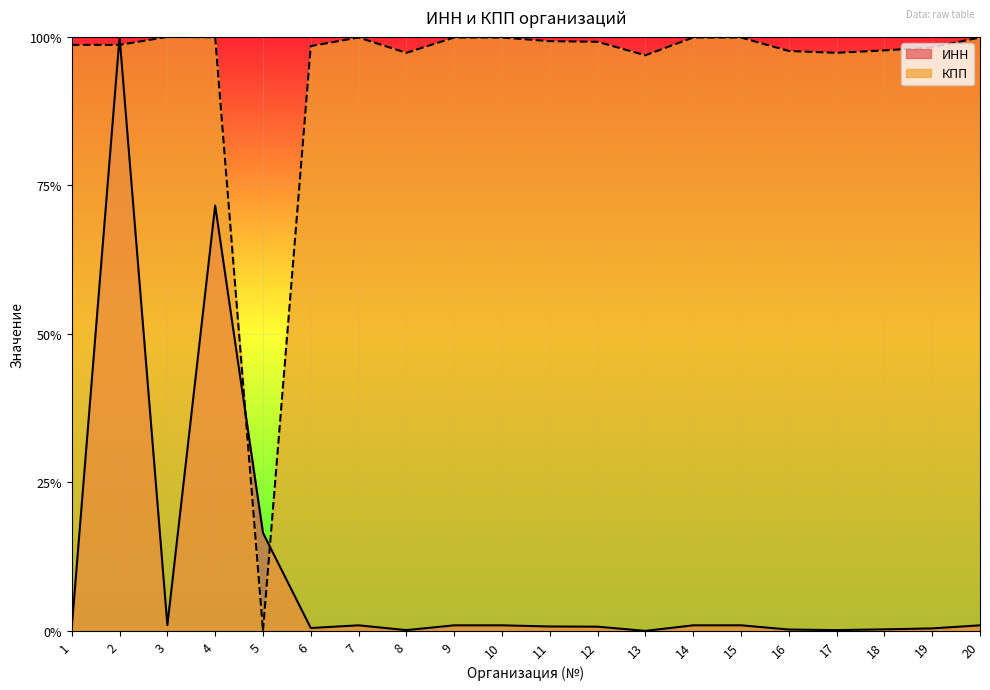

True or false: ИНН and КПП cross at least once.

True